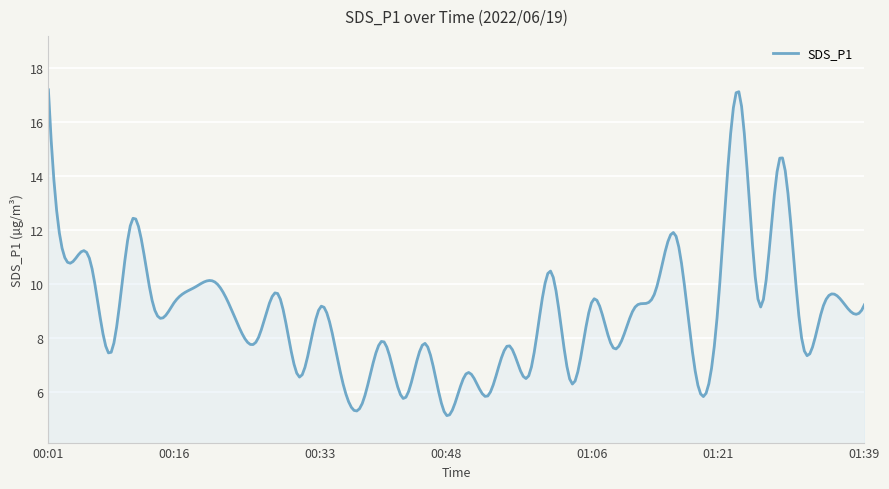

What is the difference between the maximum and minimum values?

12.1